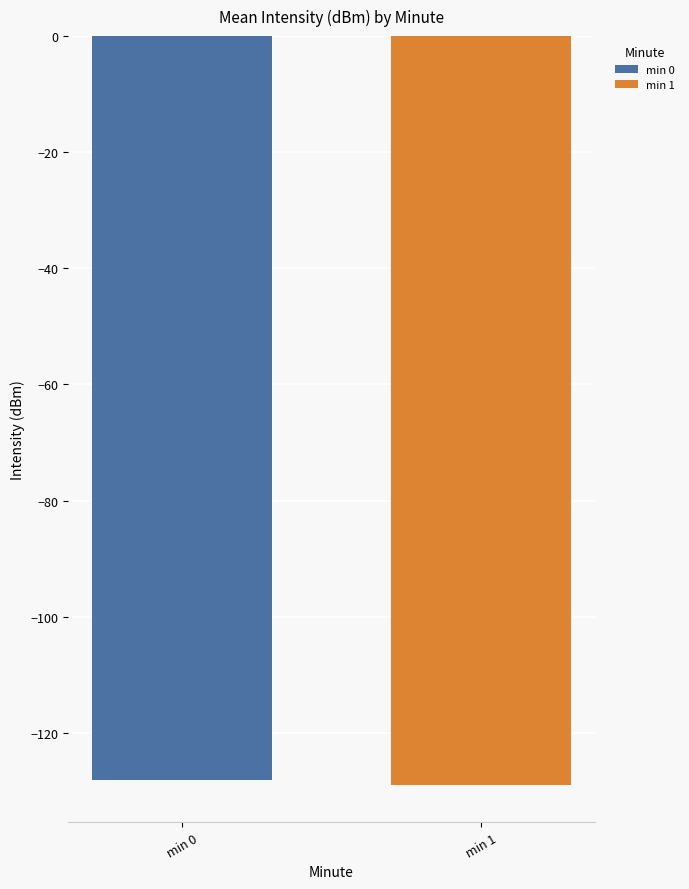

What is the difference between the values at min 1 and min 0?

0.8